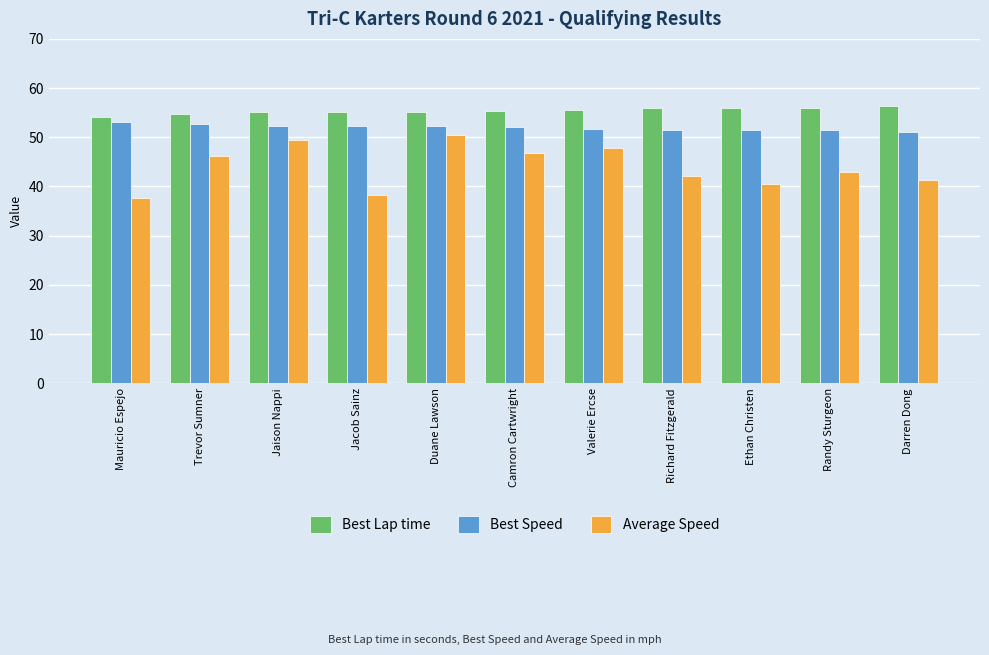

At which category does the chart reach its minimum across all series?

Mauricio Espejo